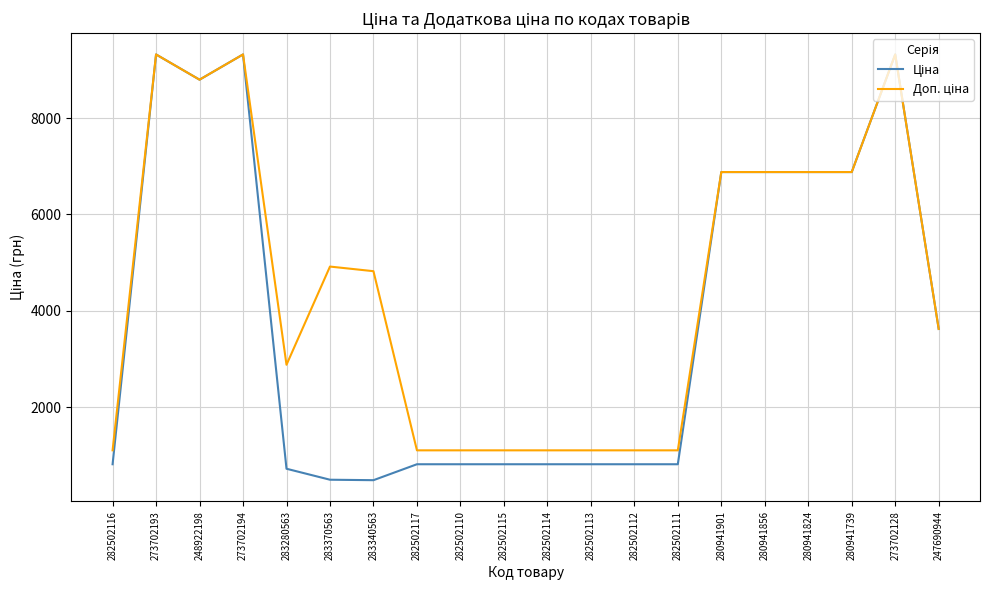

What is the total value across all series at 247690944?

7244.5